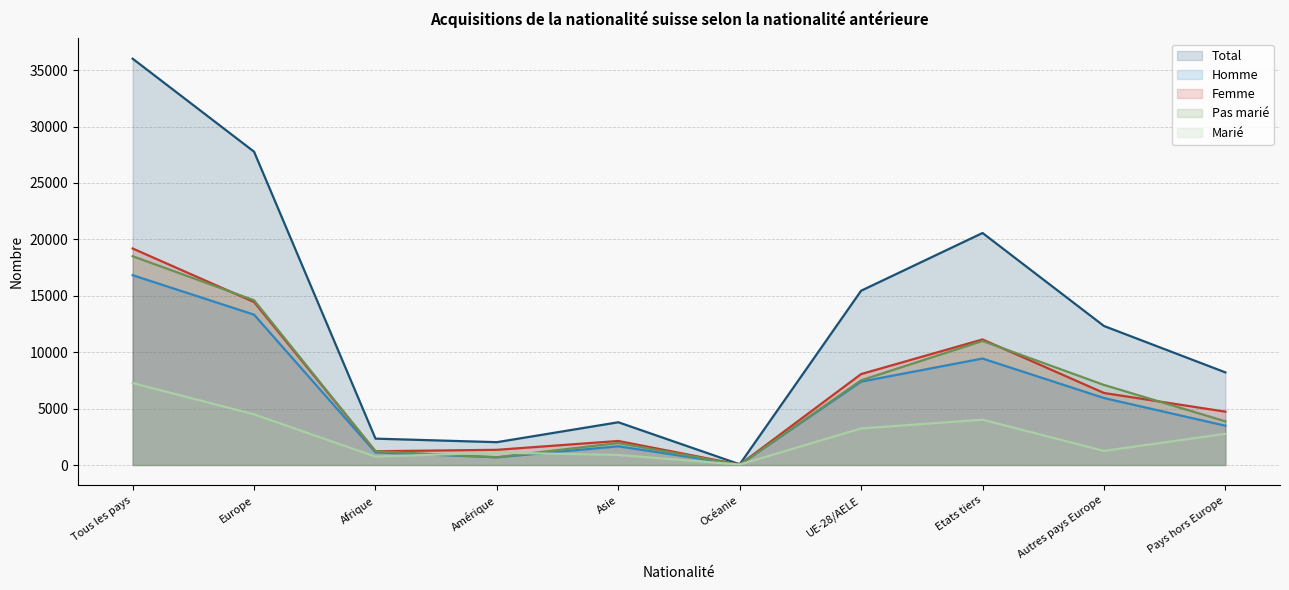

List the series in order of their peak value, highest first.

Total, Femme, Pas marié, Homme, Marié